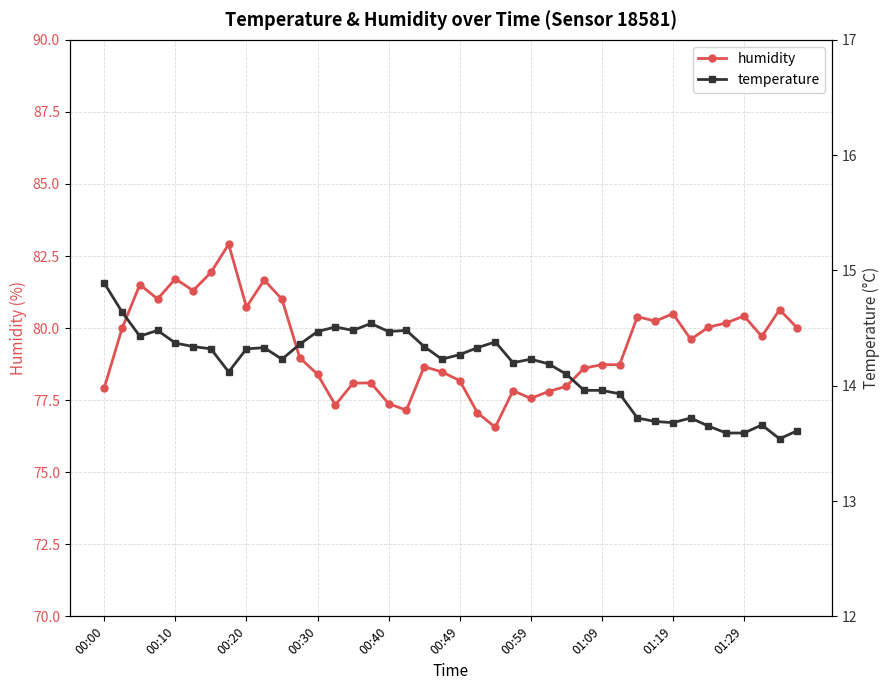

Where is temperature nearest to the value 14?

27